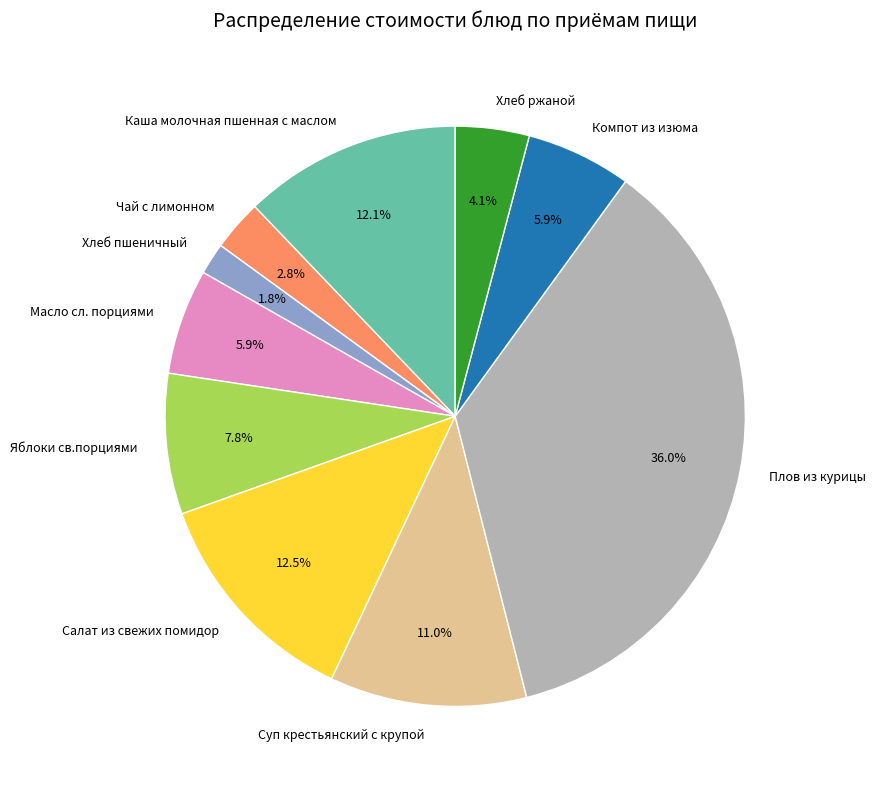

Is there any slice that represents more than half of the pie?

No